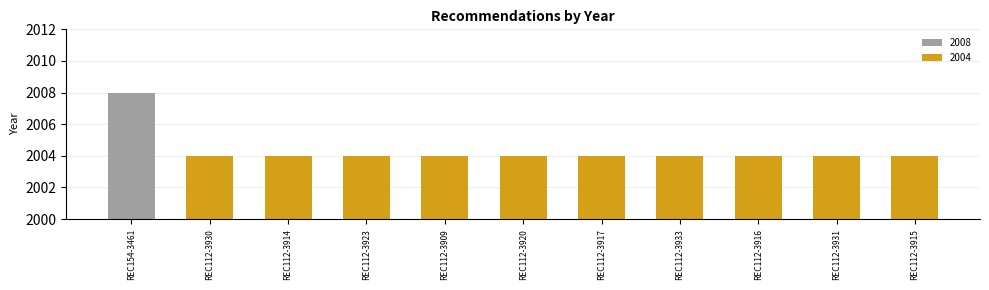

What is the label of the 8th bar from the right?

REC112-3923